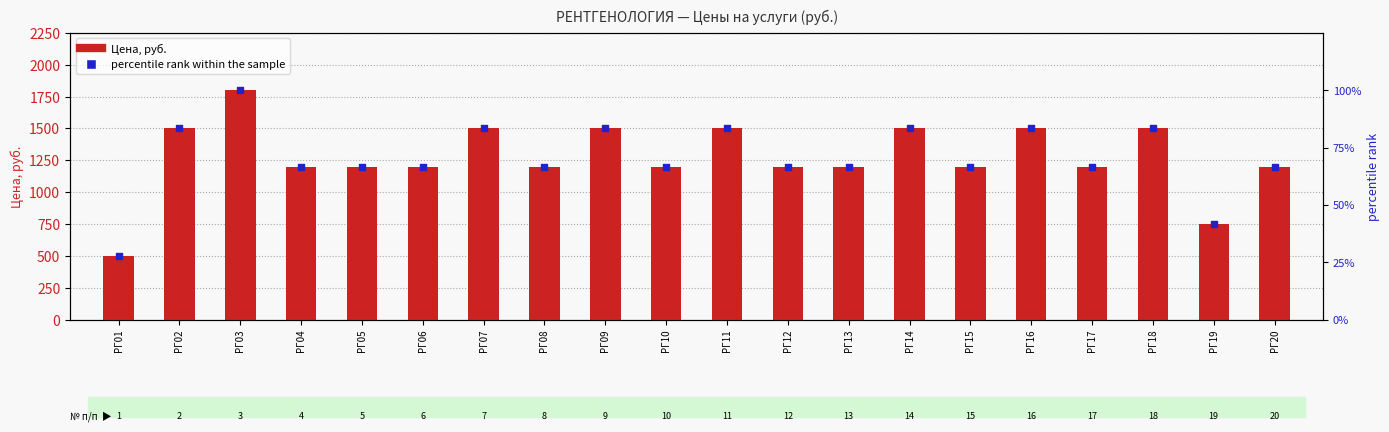

At which category is the sum across all series the highest?

РГ03